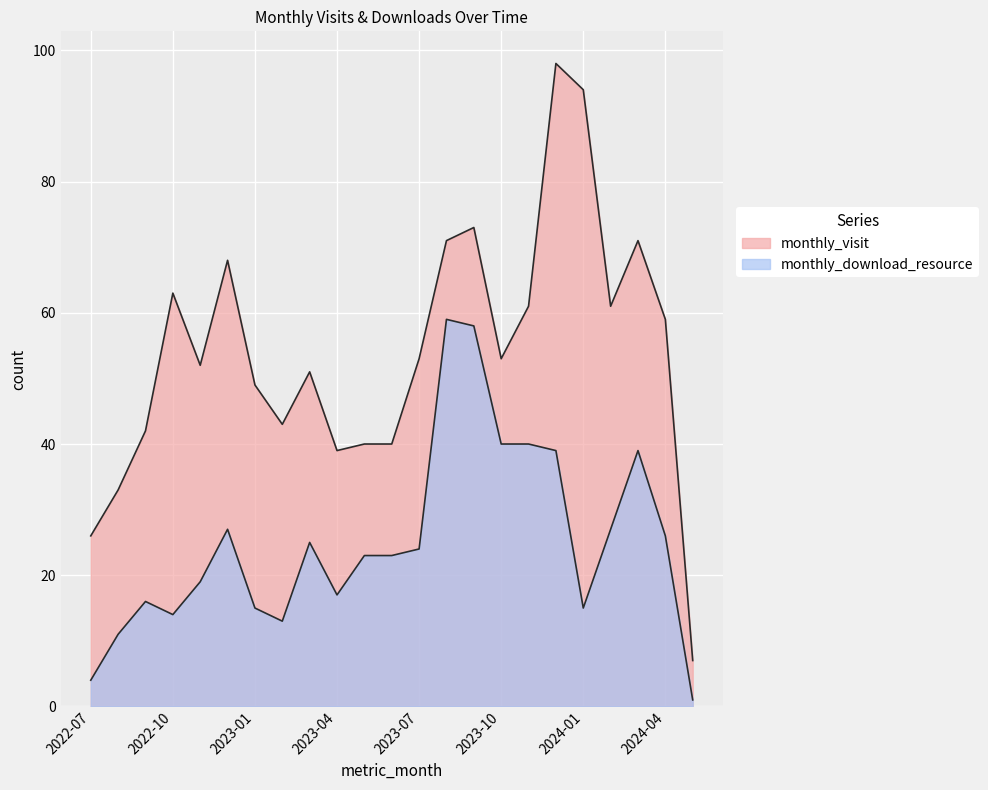

True or false: monthly_visit and monthly_download_resource cross at least once.

False